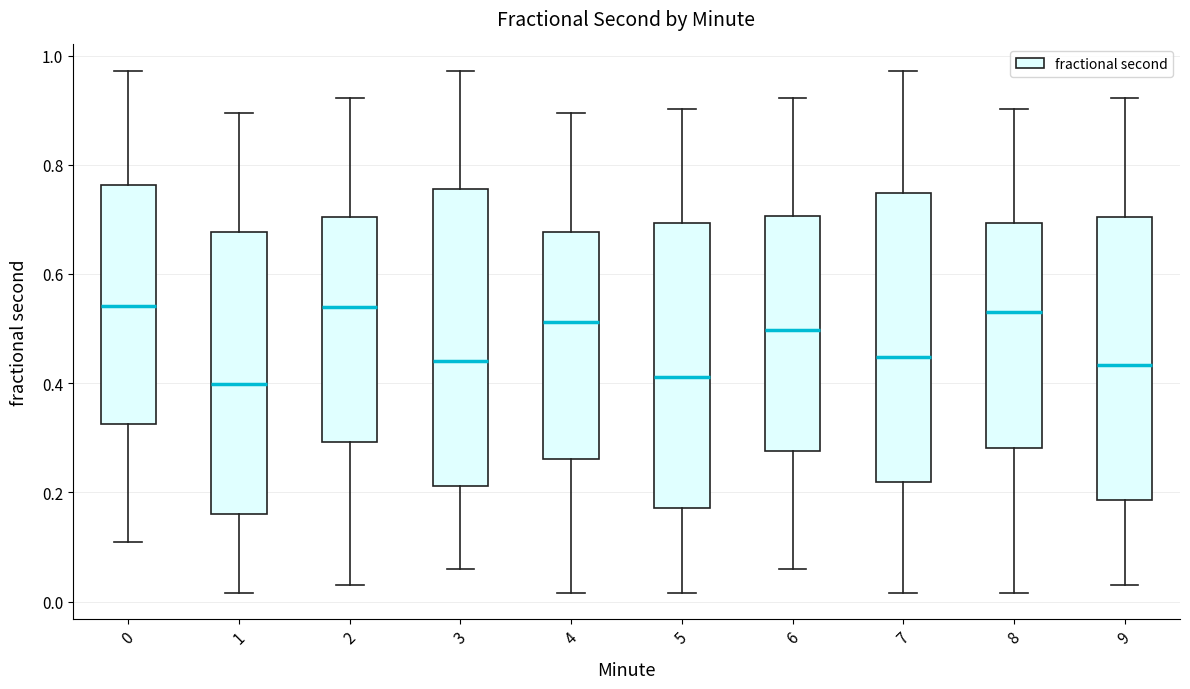

Reading left to right, transcribe this box plot: for each box, give where its median line is, the range the box spans, and where its two whiskers end, as read against the y-axis. The values are not printed on the chart, so give them approximately, as read against the axis.

0: median 0.54, box 0.32 to 0.76, whiskers 0.10 to 0.98
1: median 0.40, box 0.16 to 0.68, whiskers 0.02 to 0.90
2: median 0.54, box 0.30 to 0.70, whiskers 0.04 to 0.92
3: median 0.44, box 0.22 to 0.76, whiskers 0.06 to 0.98
4: median 0.52, box 0.26 to 0.68, whiskers 0.02 to 0.90
5: median 0.42, box 0.18 to 0.70, whiskers 0.02 to 0.90
6: median 0.50, box 0.28 to 0.70, whiskers 0.06 to 0.92
7: median 0.44, box 0.22 to 0.74, whiskers 0.02 to 0.98
8: median 0.54, box 0.28 to 0.70, whiskers 0.02 to 0.90
9: median 0.44, box 0.18 to 0.70, whiskers 0.04 to 0.92